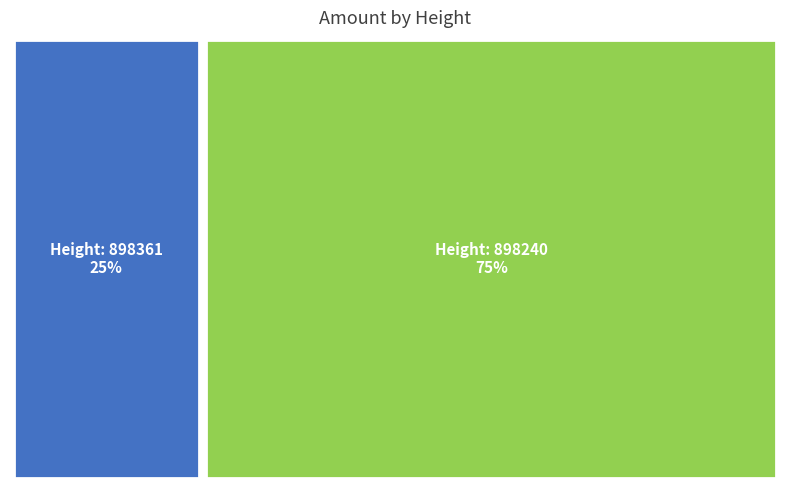

To the nearest percent, what percentage of the pie is 898361?

25%